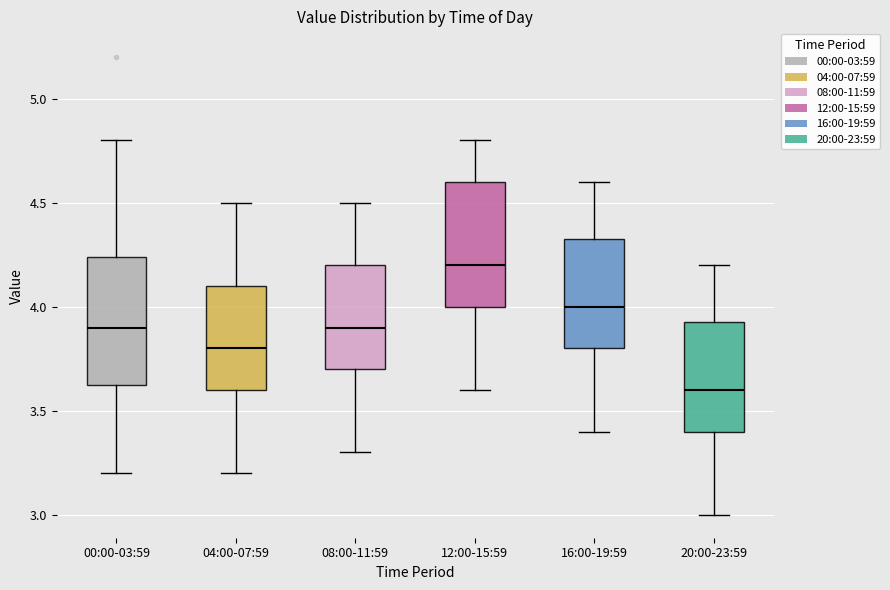

Reading left to right, transcribe this box plot: for each box, give where its median line is, the range the box spans, and where its two whiskers end, as read against the y-axis. The values are not printed on the chart, so give them approximately, as read against the axis.

00:00-03:59: median 3.90, box 3.60 to 4.25, whiskers 3.20 to 4.80
04:00-07:59: median 3.80, box 3.60 to 4.10, whiskers 3.20 to 4.50
08:00-11:59: median 3.90, box 3.70 to 4.20, whiskers 3.30 to 4.50
12:00-15:59: median 4.20, box 4.00 to 4.60, whiskers 3.60 to 4.80
16:00-19:59: median 4.00, box 3.80 to 4.35, whiskers 3.40 to 4.60
20:00-23:59: median 3.60, box 3.40 to 3.95, whiskers 3.00 to 4.20